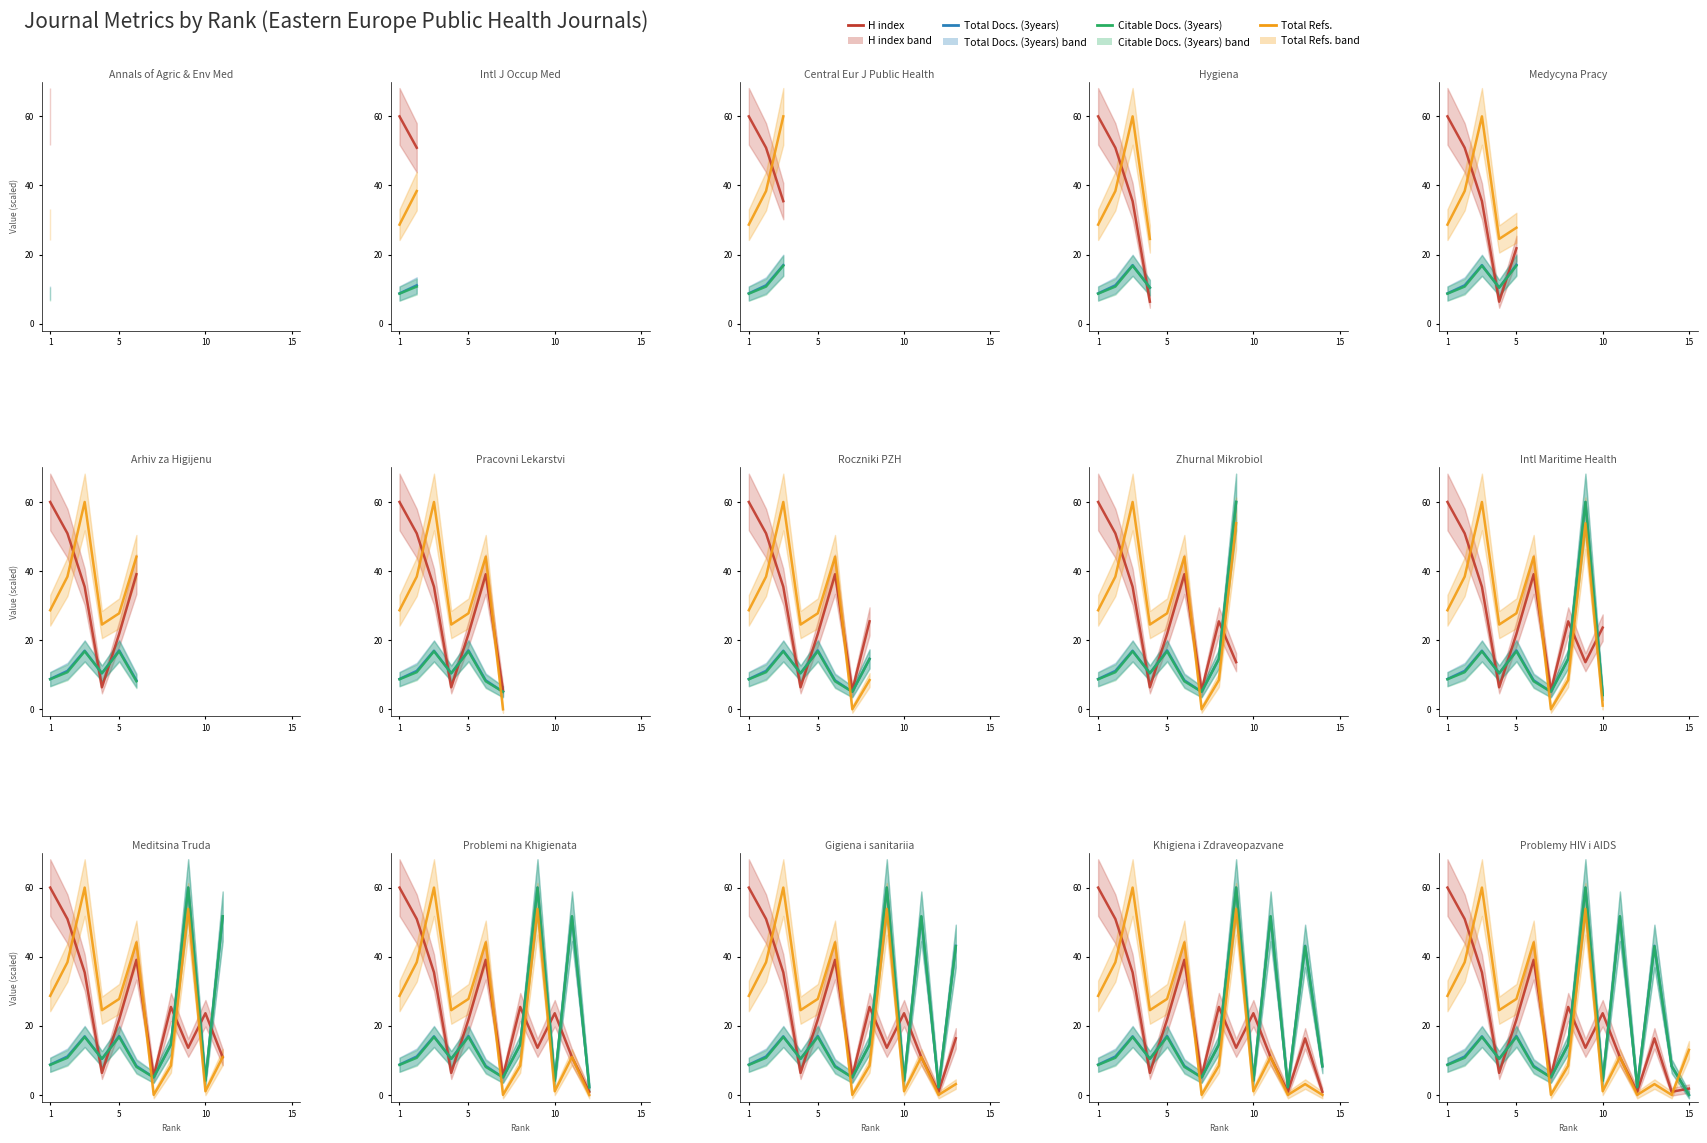

What is the difference between the maximum and second lowest values in the Total Refs. series?

60.0